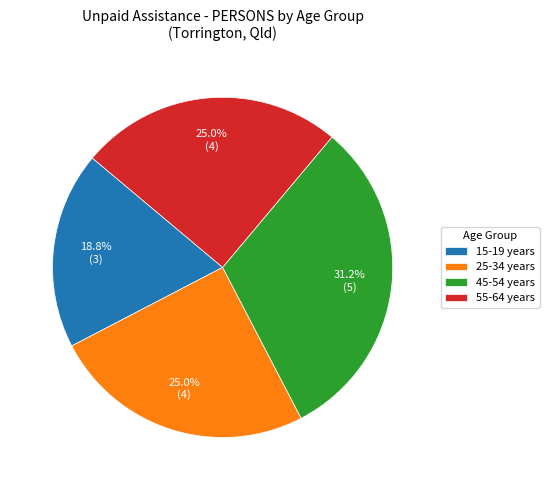

How much of the chart is everything except 25-34 years?

75.0%